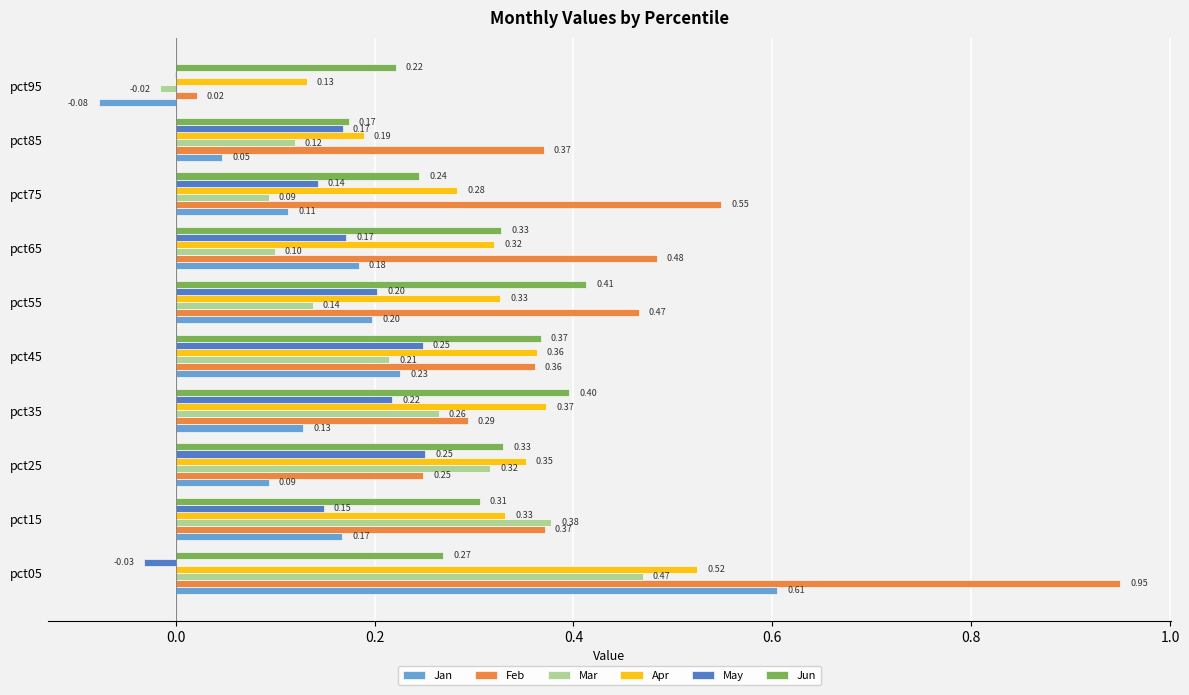

How many data points does each series have?

10